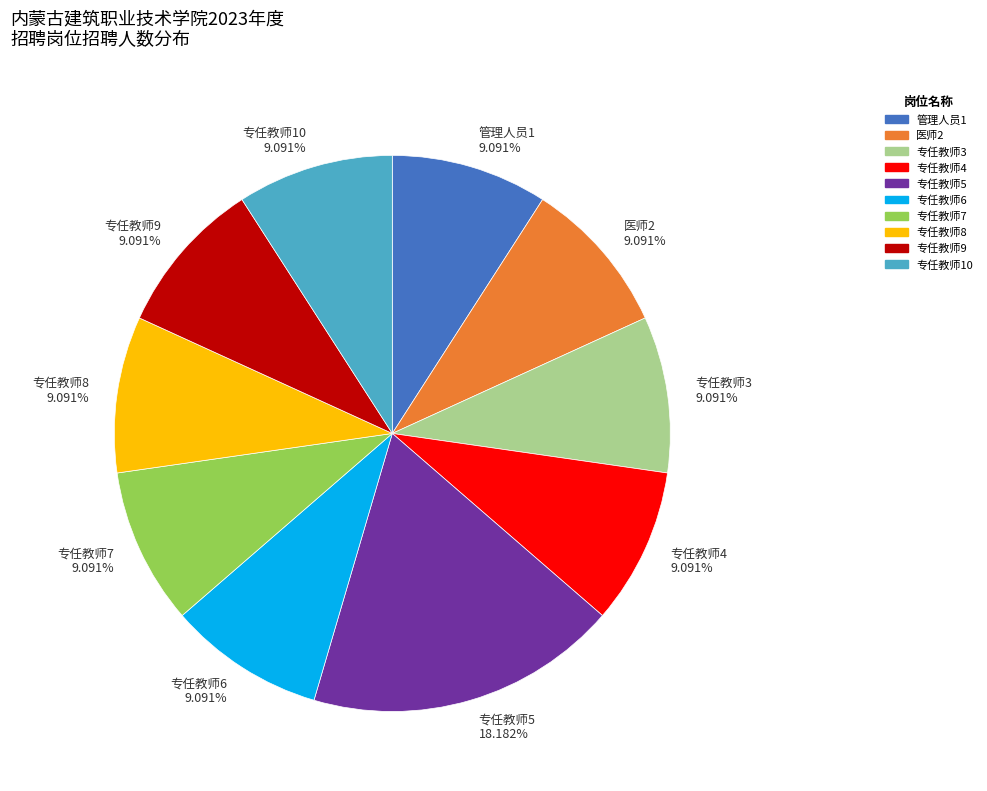

Does any single category account for the majority?

No